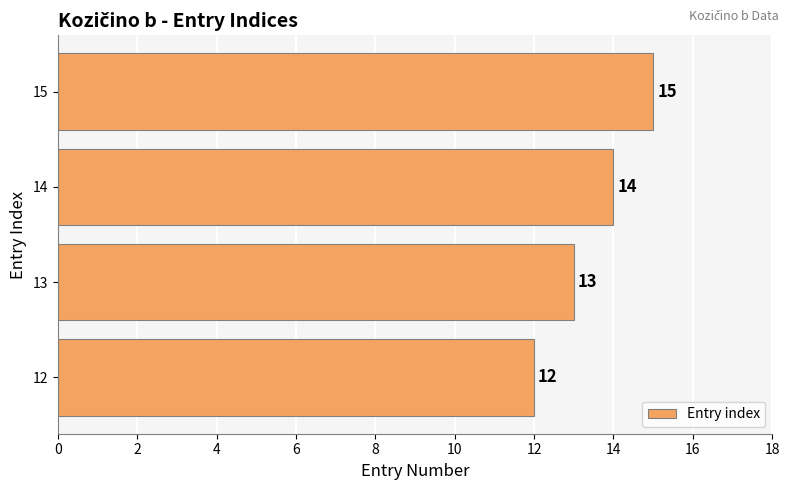

What is the sum of all values?

54